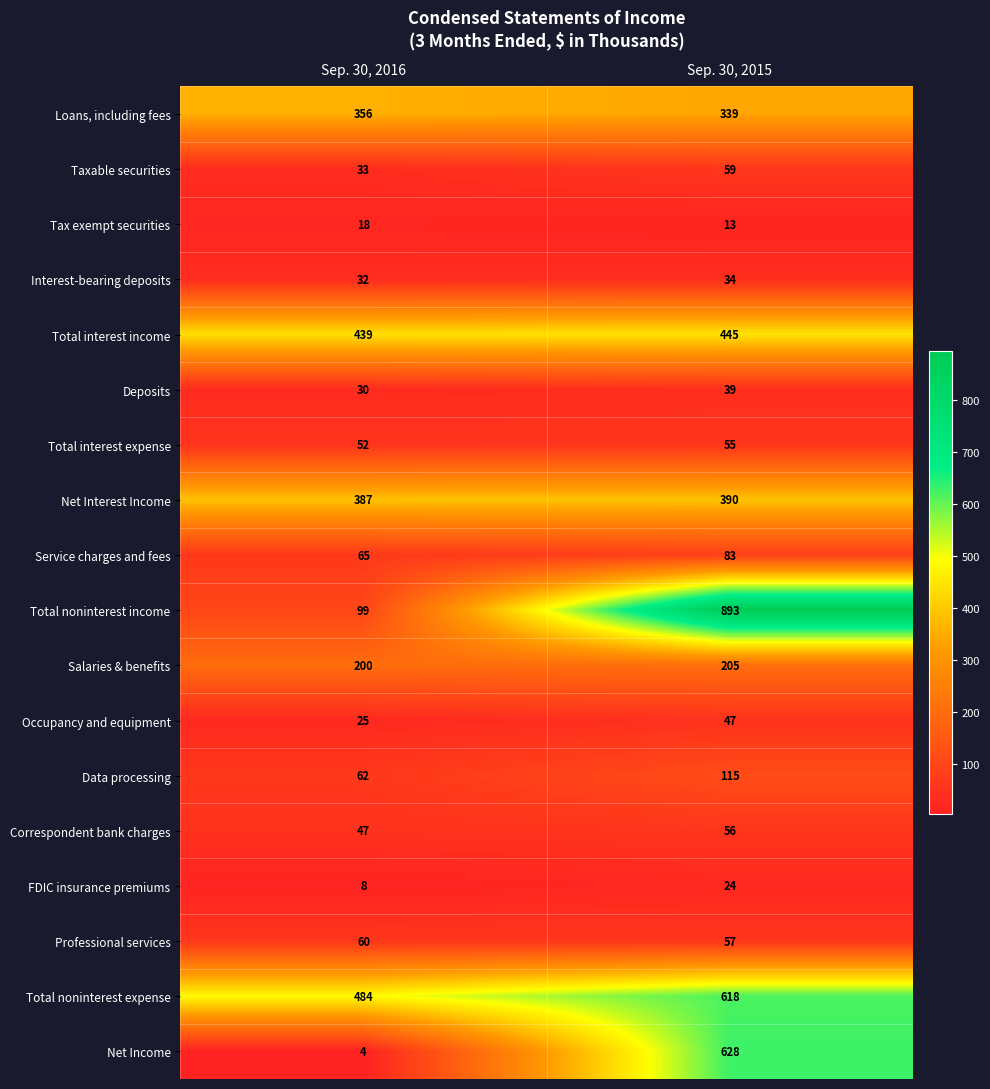

The Occupancy and equipment series shows 62 at Sep. 30, 2015. True or false?

False